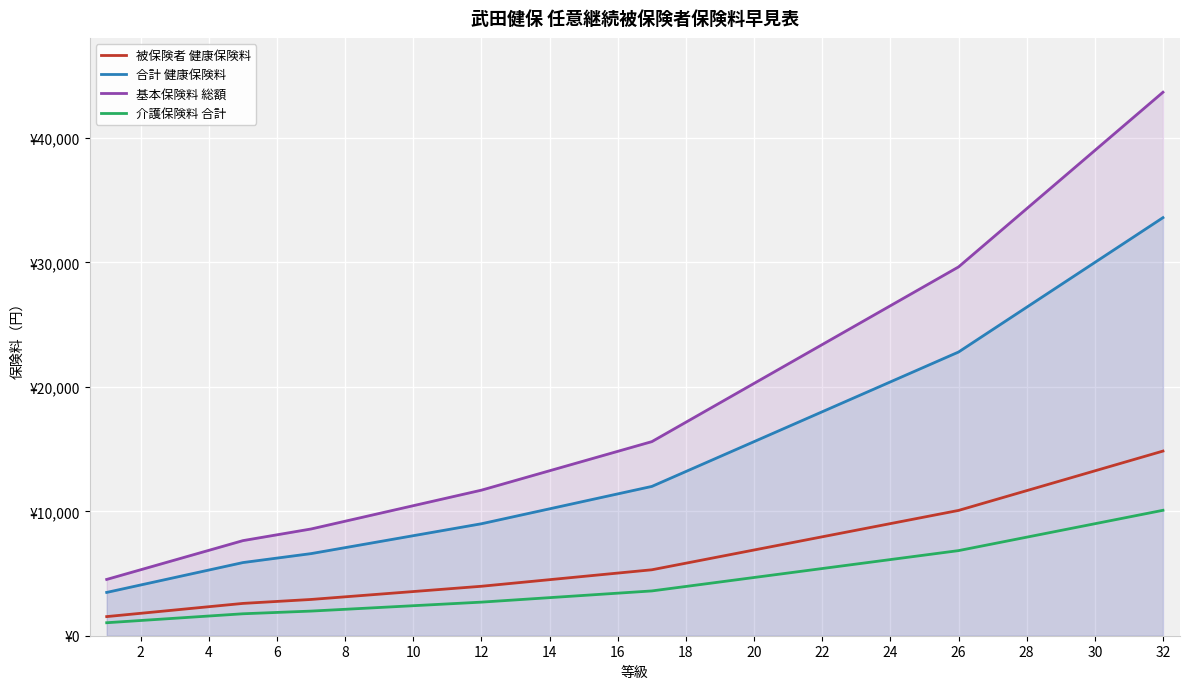

True or false: 合計 健康保険料 and 被保険者 健康保険料 intersect in this chart.

False